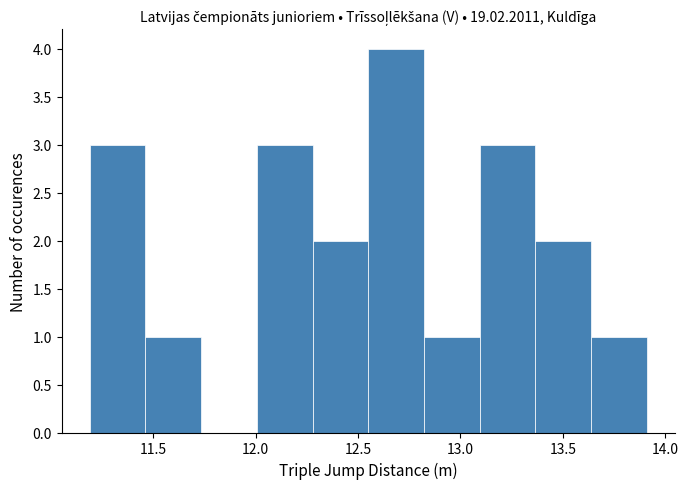

Reading left to right, transcribe this chart: for each bar, give the range it covers on the x-axis and its height. Neither the bar edges nor the heights are printed on the chart, so give them approximately, as read against the axes.

11.20 to 11.45: 3
11.45 to 11.75: 1
11.75 to 12.00: 0
12.00 to 12.30: 3
12.30 to 12.55: 2
12.55 to 12.80: 4
12.80 to 13.10: 1
13.10 to 13.35: 3
13.35 to 13.65: 2
13.65 to 13.90: 1